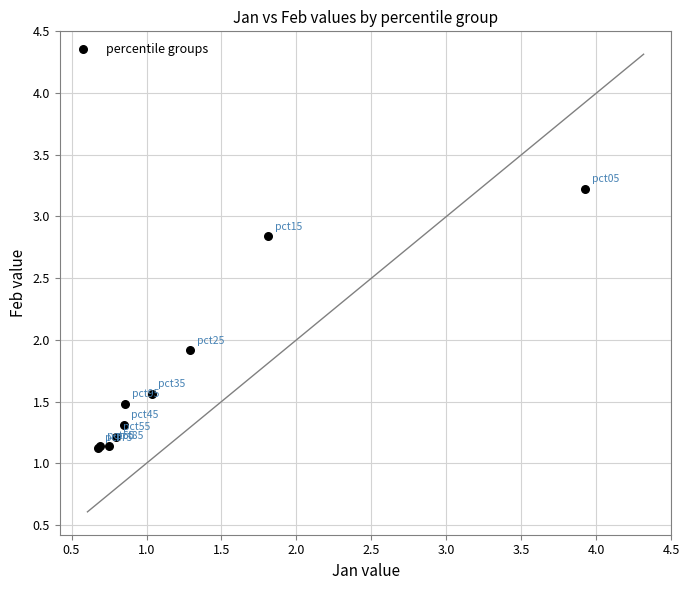

What Y value in the scatter plot is closest to 2?

1.9